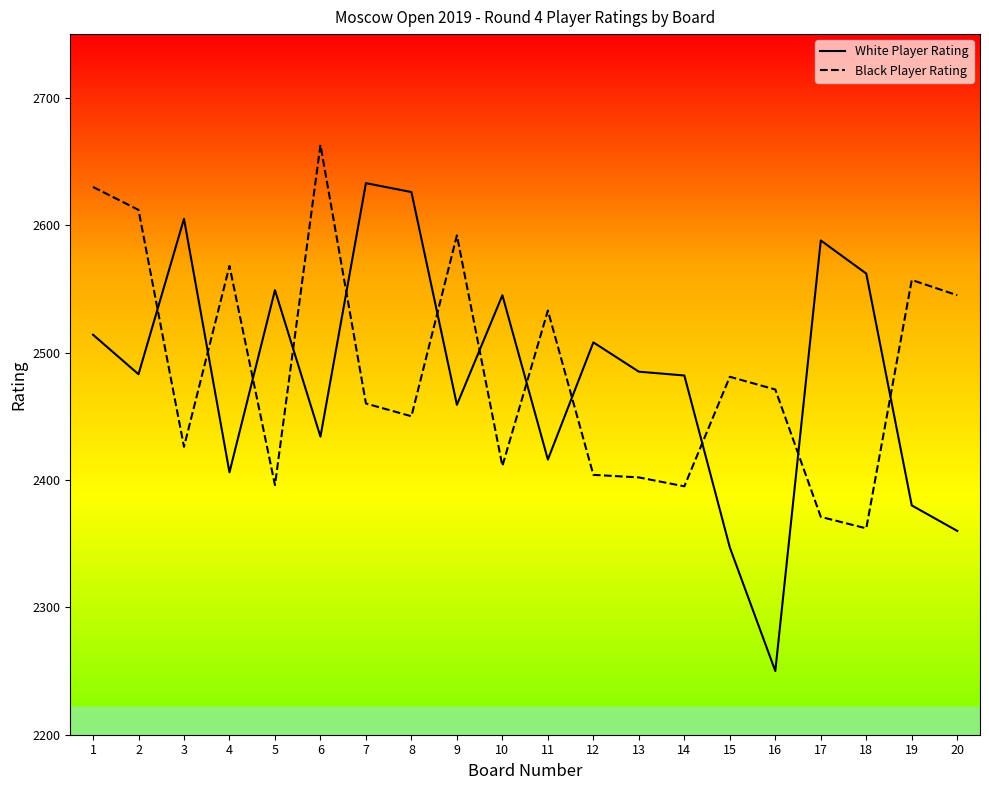

True or false: Black Player Rating and White Player Rating intersect in this chart.

True